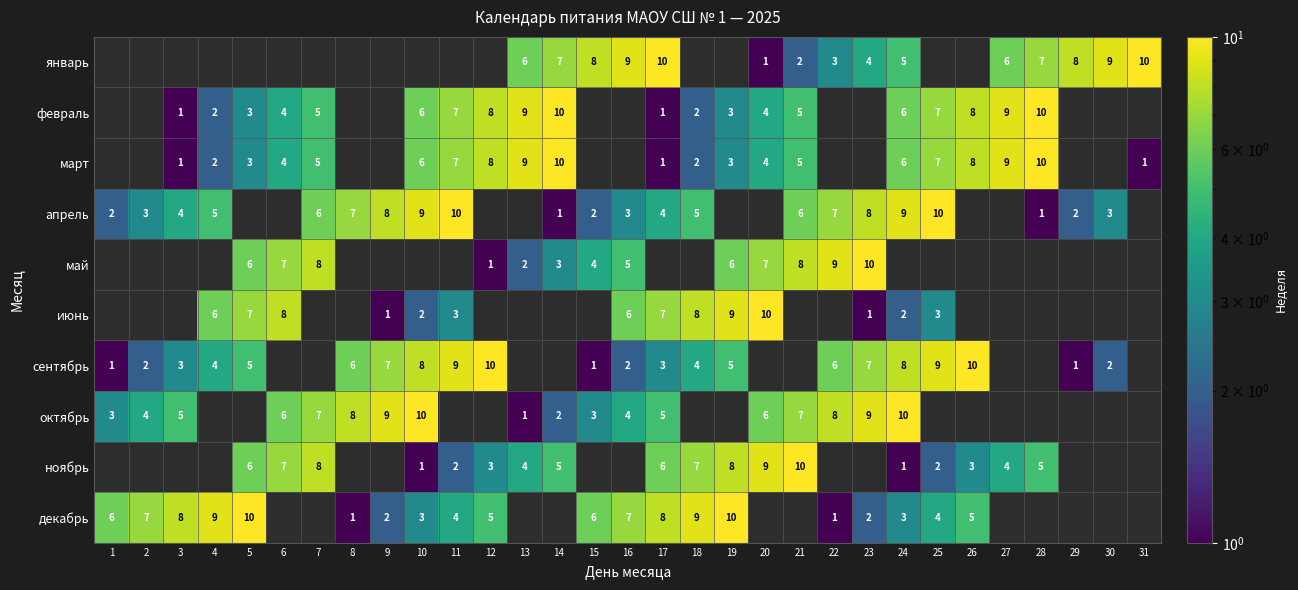

At which category does the chart reach its minimum across all series?

1